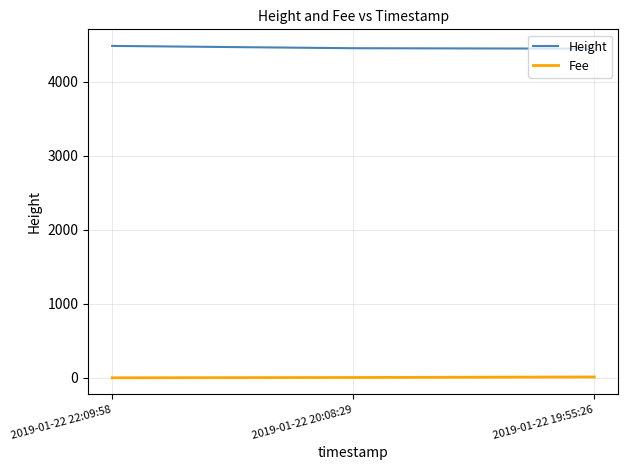

What position from the left is 2019-01-22 19:55:26?

3